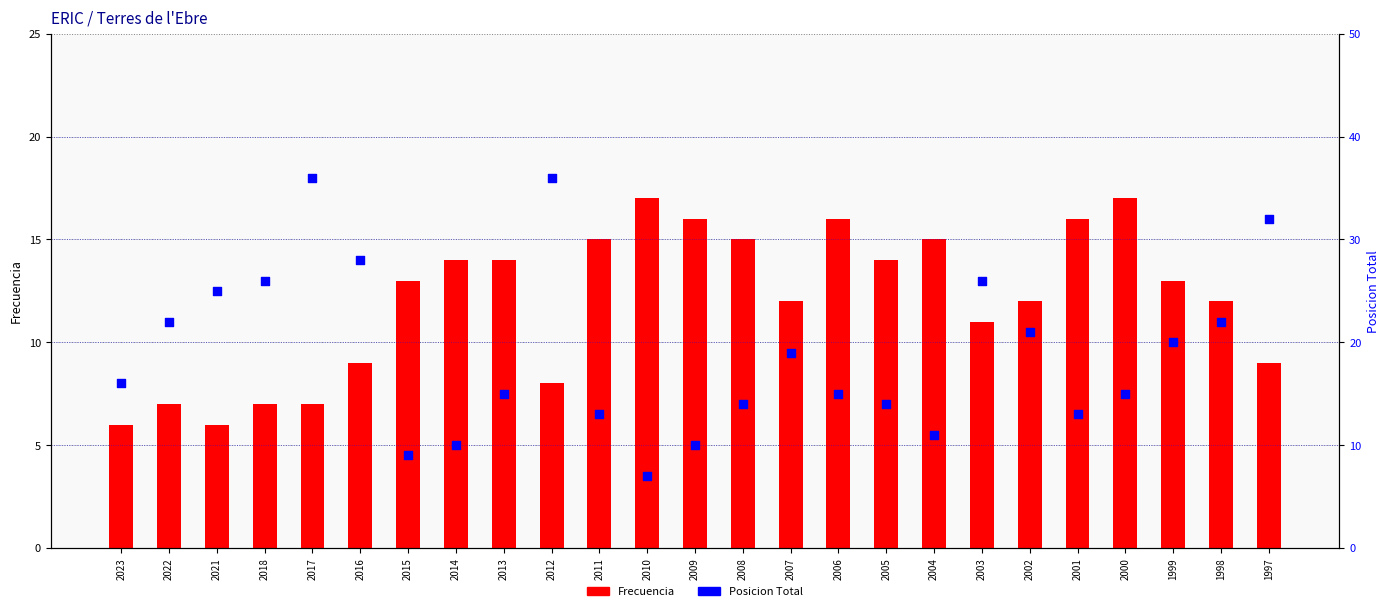

Which series reaches the minimum Y coordinate?

Frecuencia